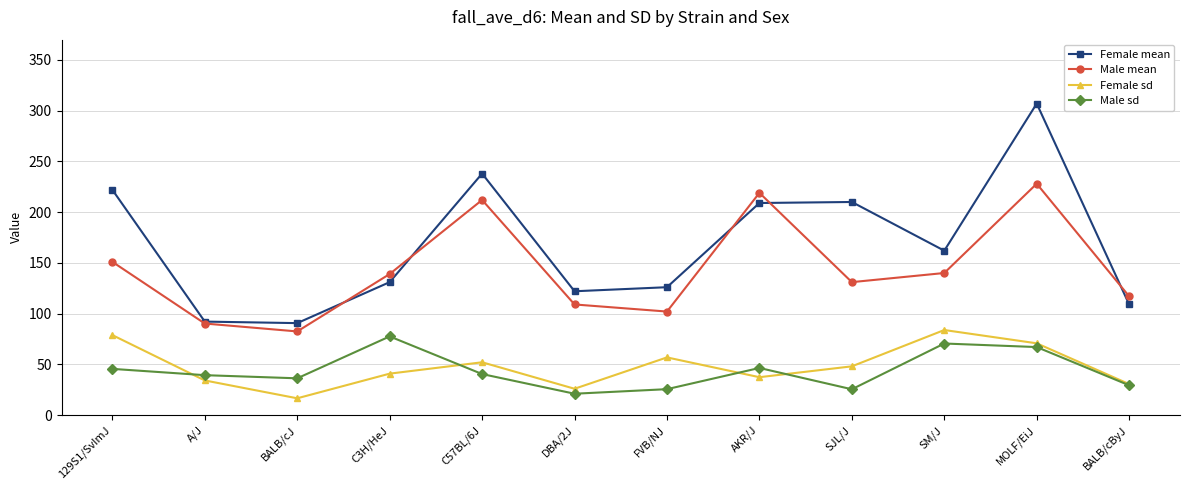

At which label is Male mean closest to 155?

129S1/SvImJ